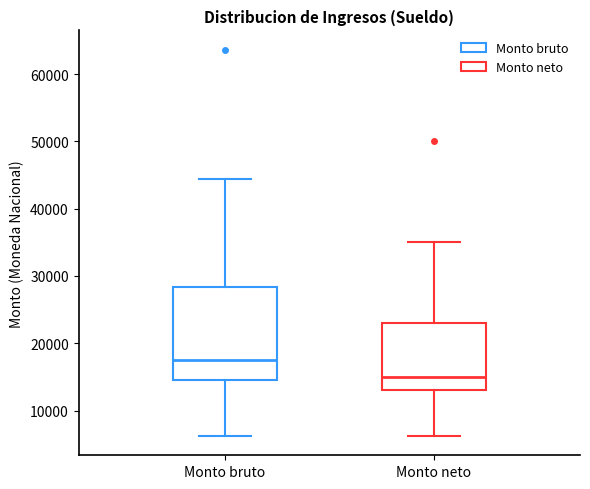

Where does the median line of the box for Monto bruto sit on the y-axis? The values are not printed on the chart, so give them approximately, as read against the axis.

18000